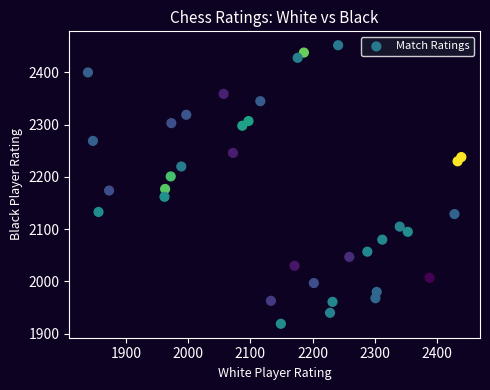

What is the range of Y values (max minus min)?

533